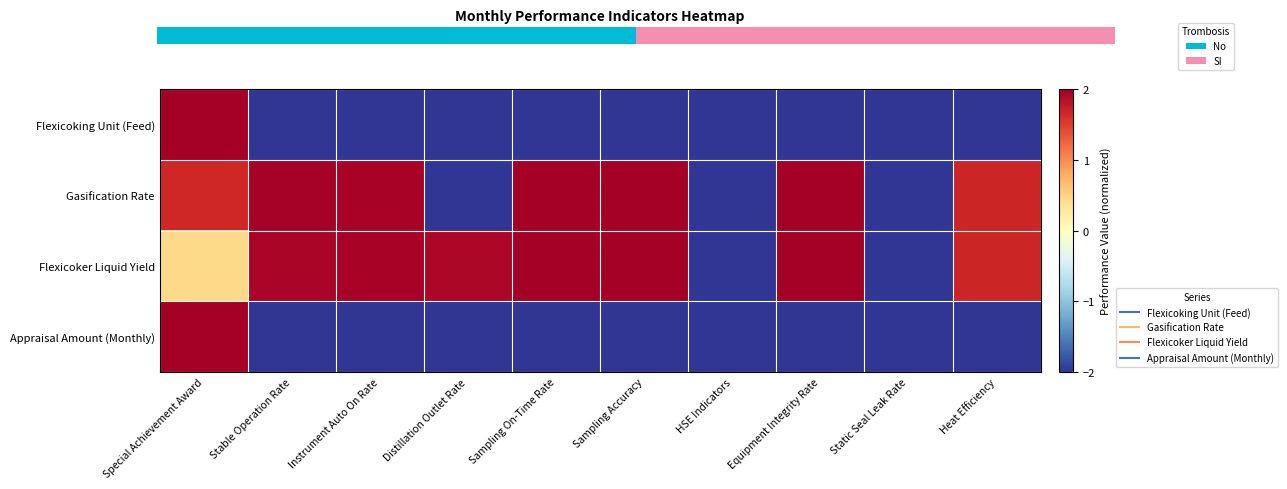

Rank the series by their maximum value, from highest to lowest.

Gasification Rate, Flexicoker Liquid Yield, Appraisal Amount (Monthly), 0.0